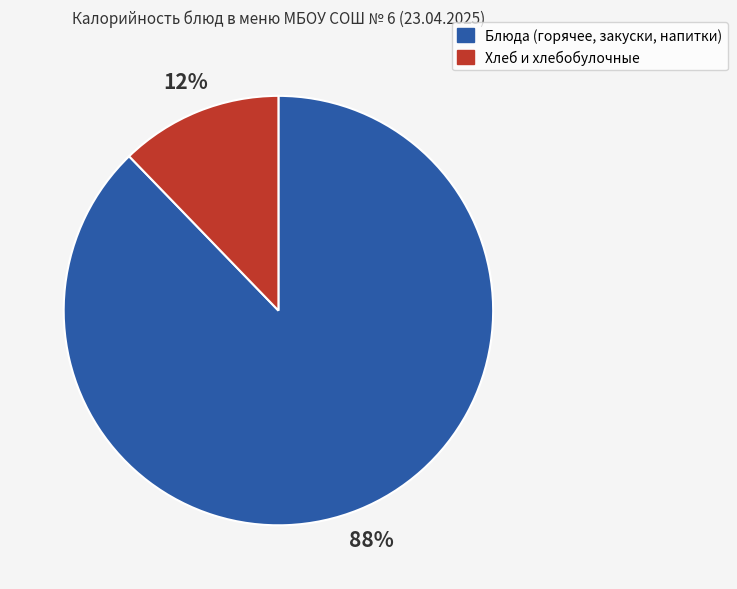

Is there a majority slice in this chart?

Yes